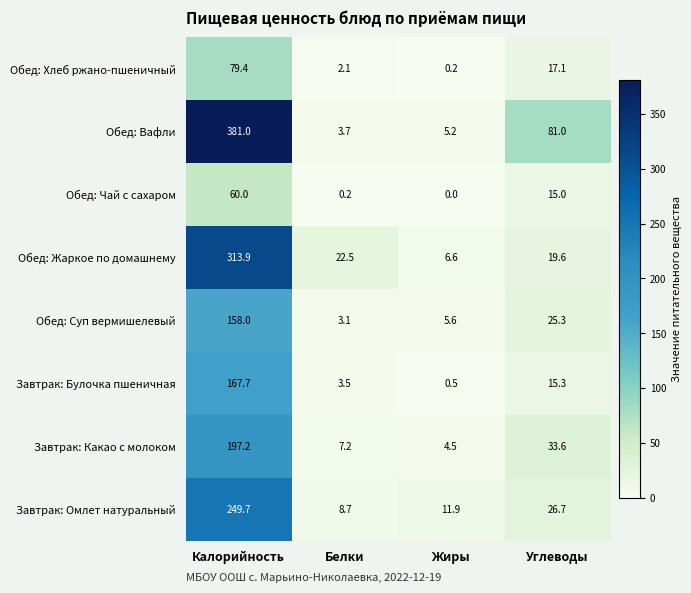

Which series changed the most between Жиры and Углеводы?

Обед: Вафли